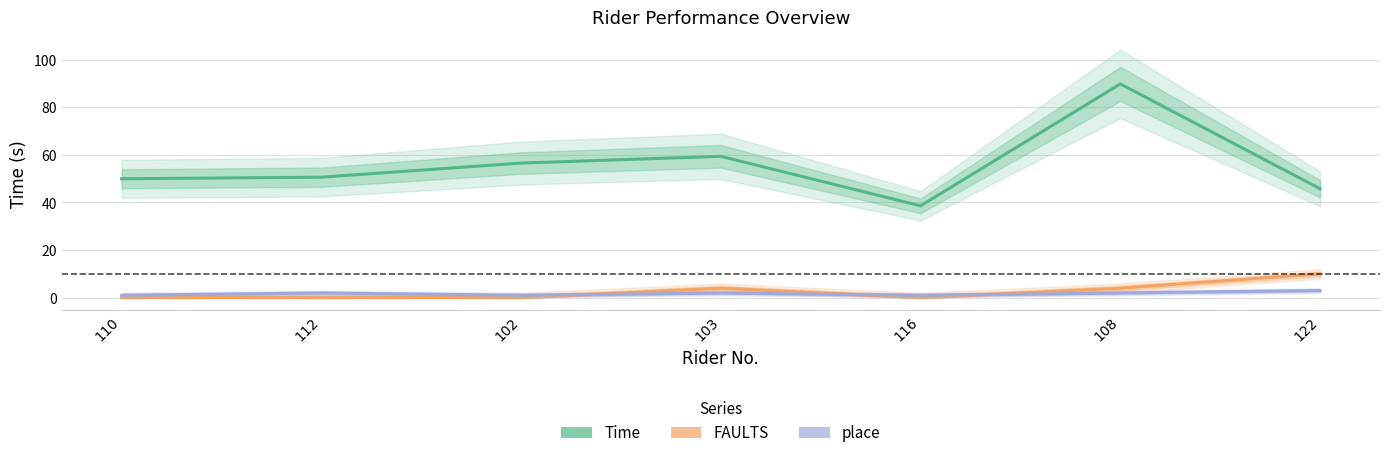

At which category does place reach its first local peak?

112